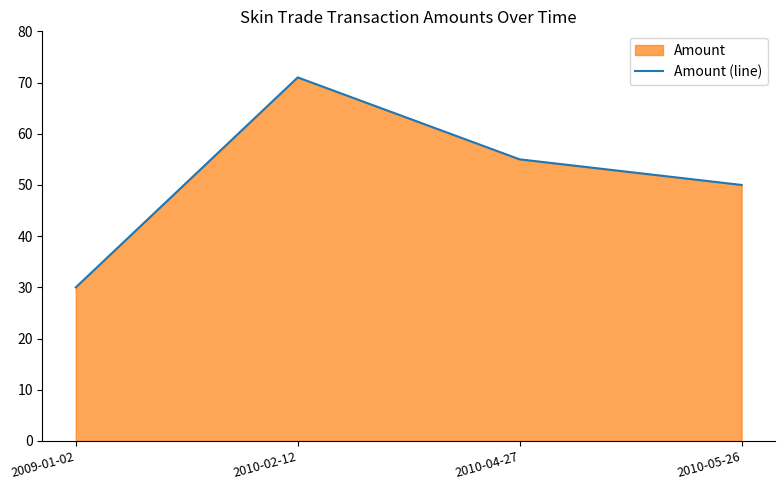

Is it true that the value at 2010-05-26 is 75?

False